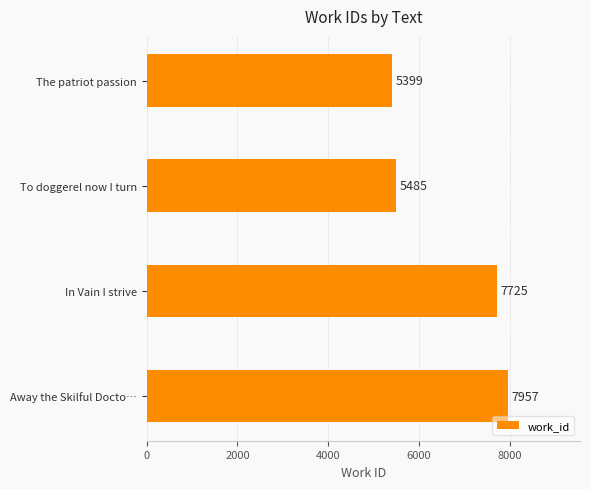

Are the bars grouped side by side (vs. stacked)?

No